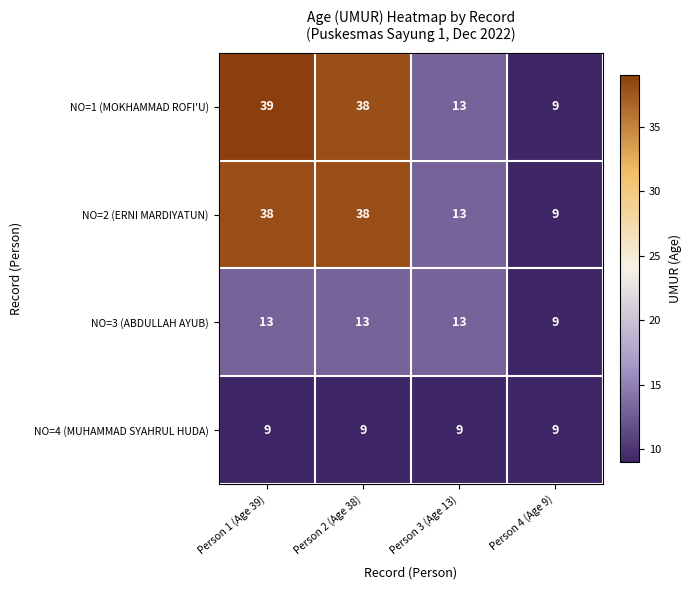

What is the total value across all series at Person 1 (Age 39)?

99